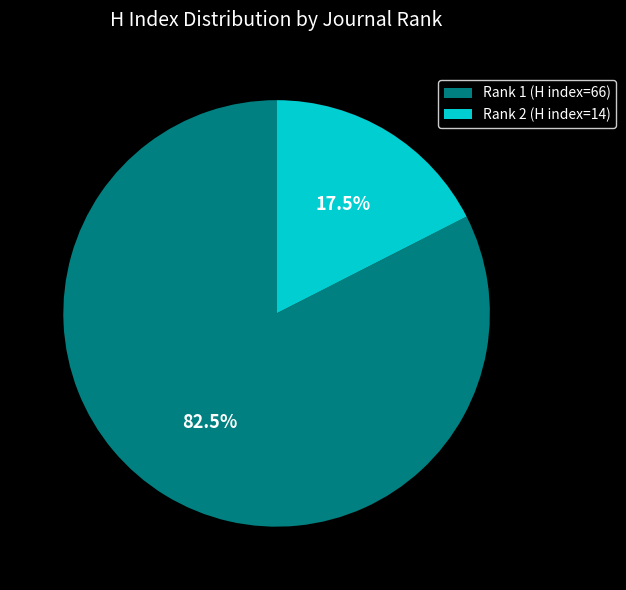

To the nearest percent, what is the average slice percentage?

50%